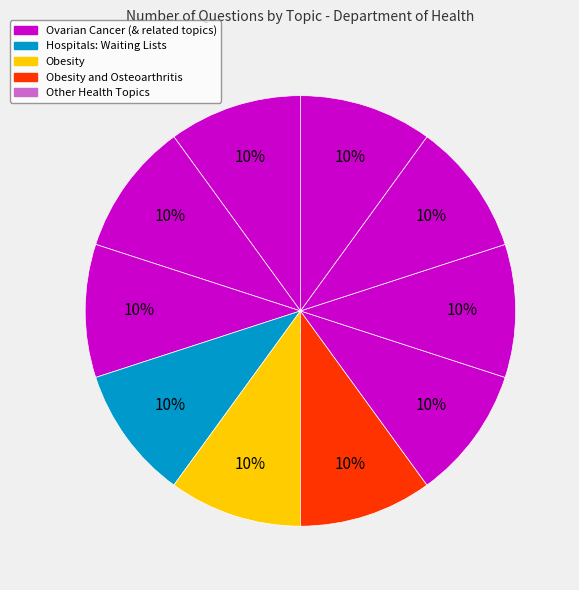

Which category has the biggest portion of the pie?

Ovarian Cancer